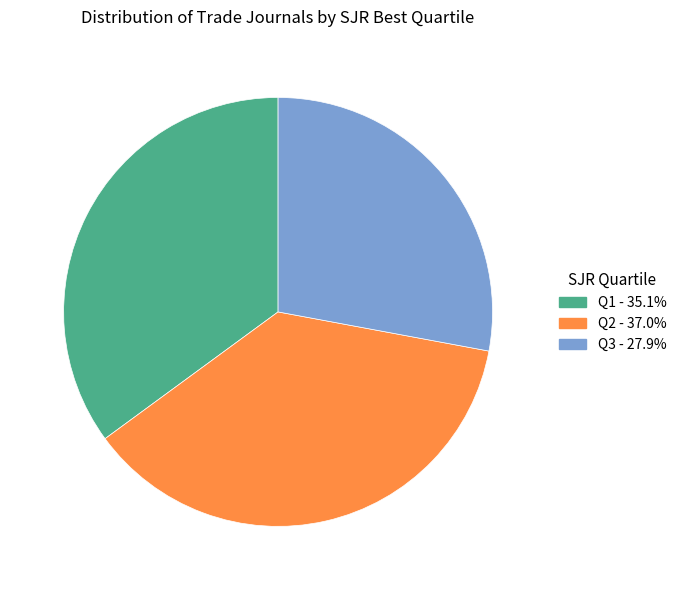

Is there a majority slice in this chart?

No